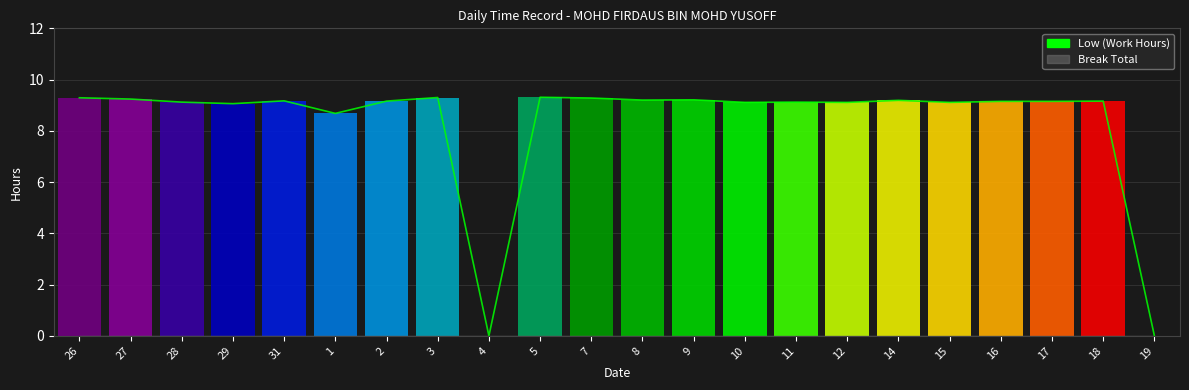

What is the difference between the values at 10 and 27?

0.1